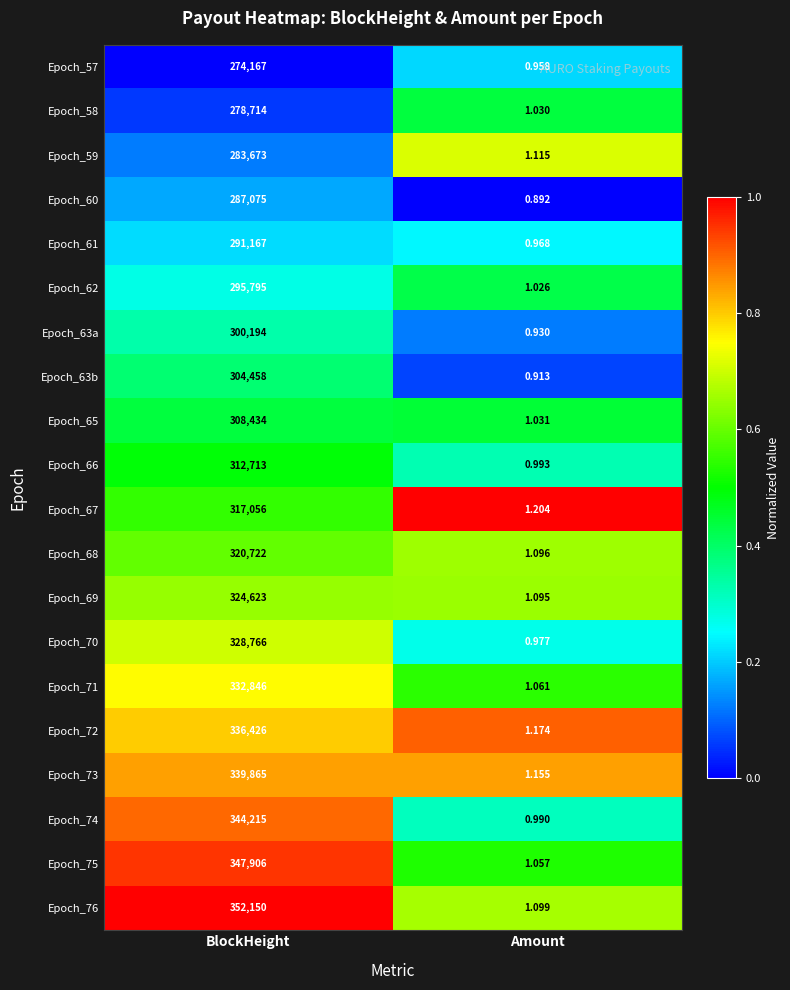

Is the value of Epoch_73 at Amount greater than the value of Epoch_74 at BlockHeight?

No